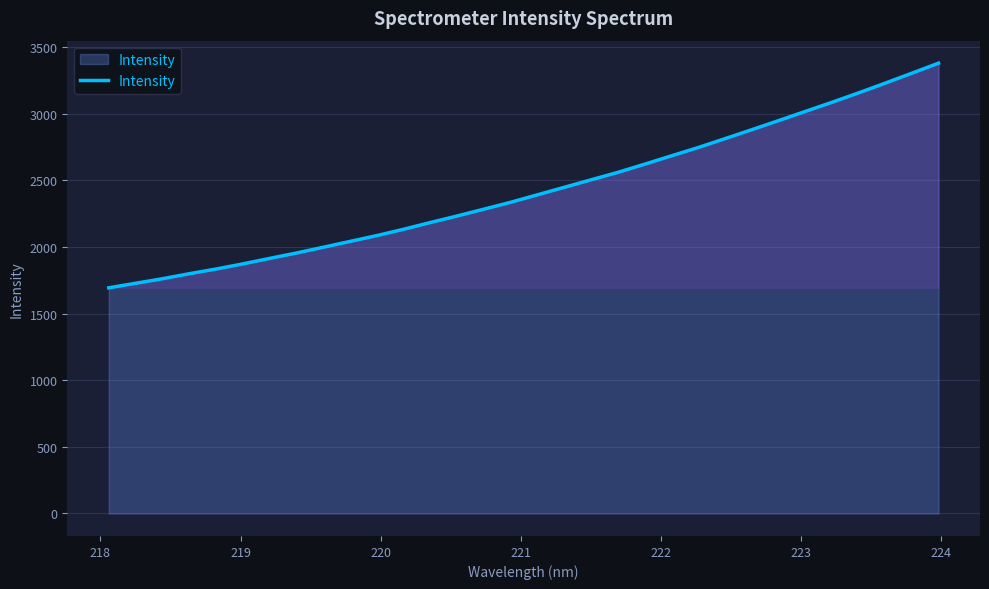

What is the minimum value shown in the chart?

1693.3